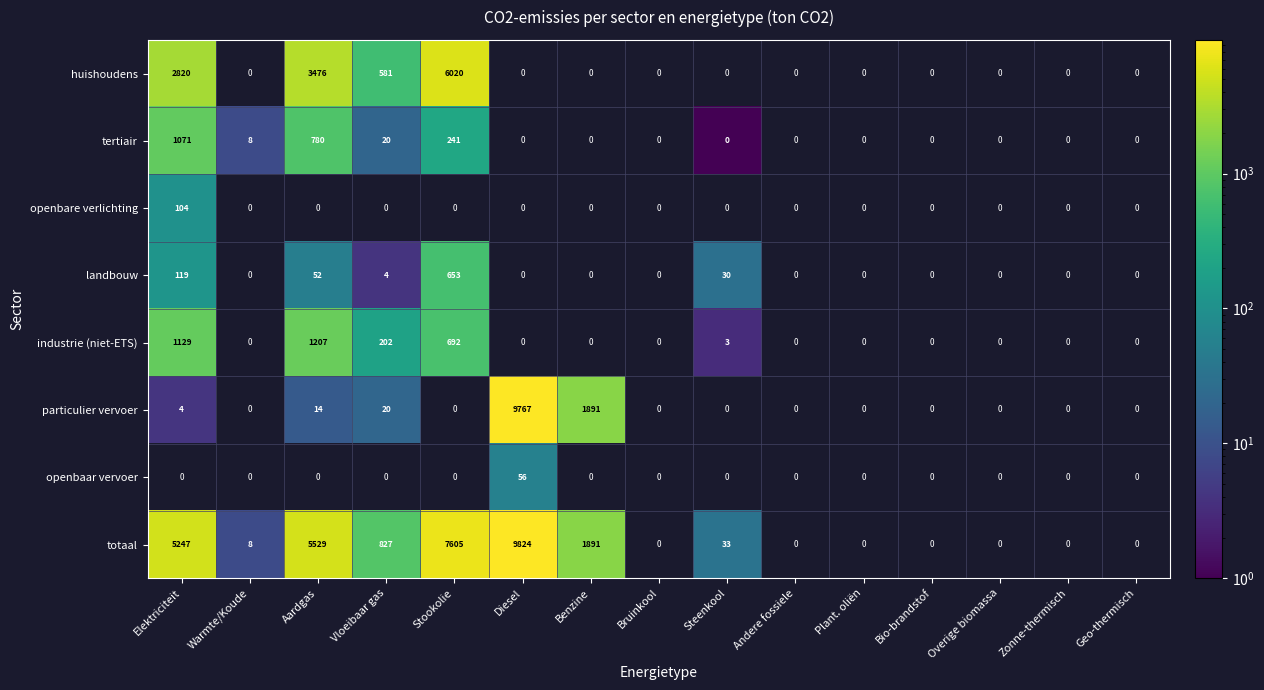

Is it true that particulier vervoer equals 17167 at Diesel?

False